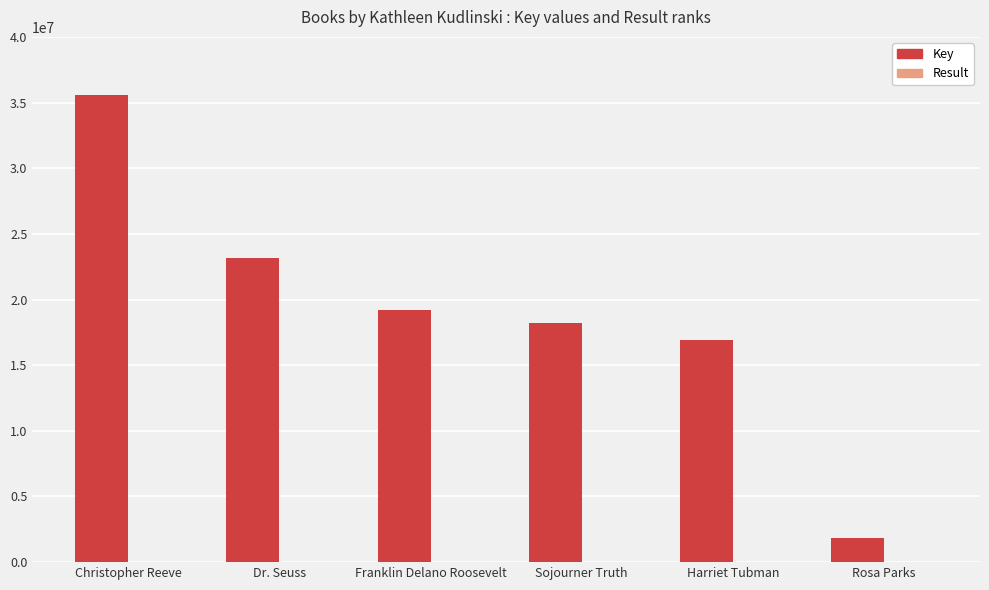

Read the Key value at Sojourner Truth, to the nearest 50.

18178600